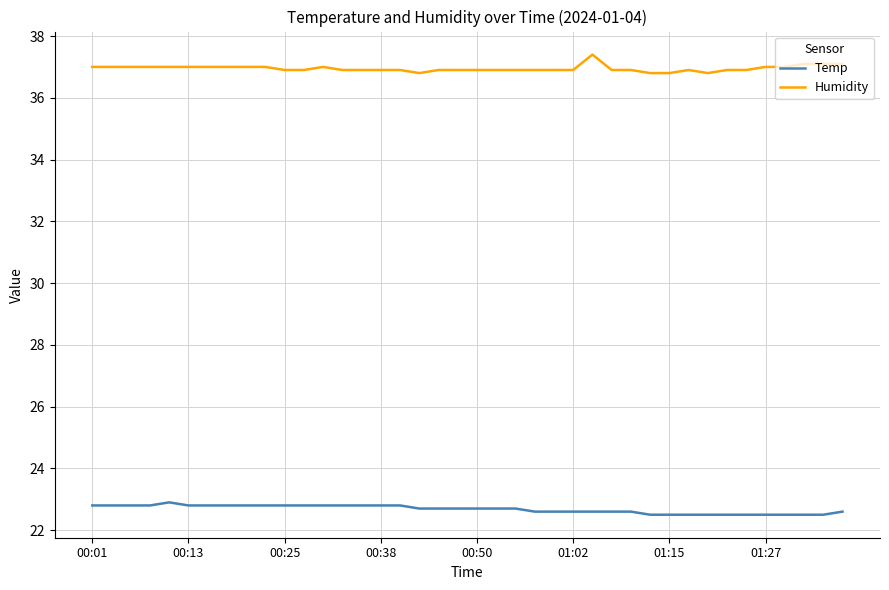

Which series has the largest total across all categories?

Humidity